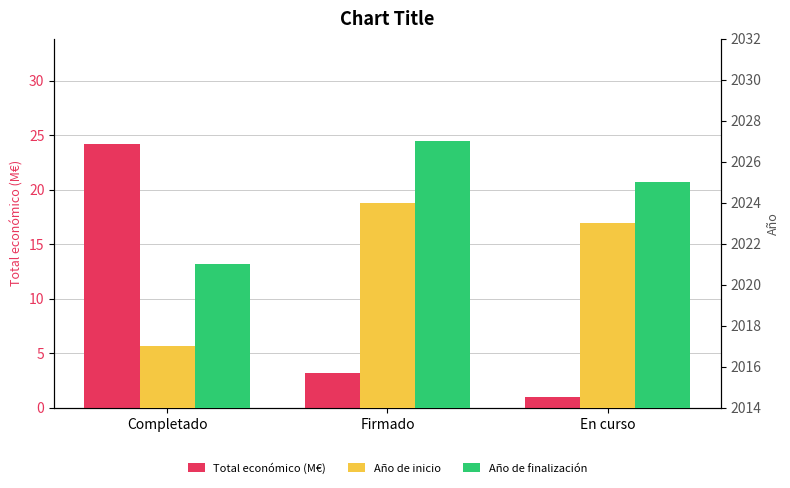

What is the total value across all series at En curso?

4049.0